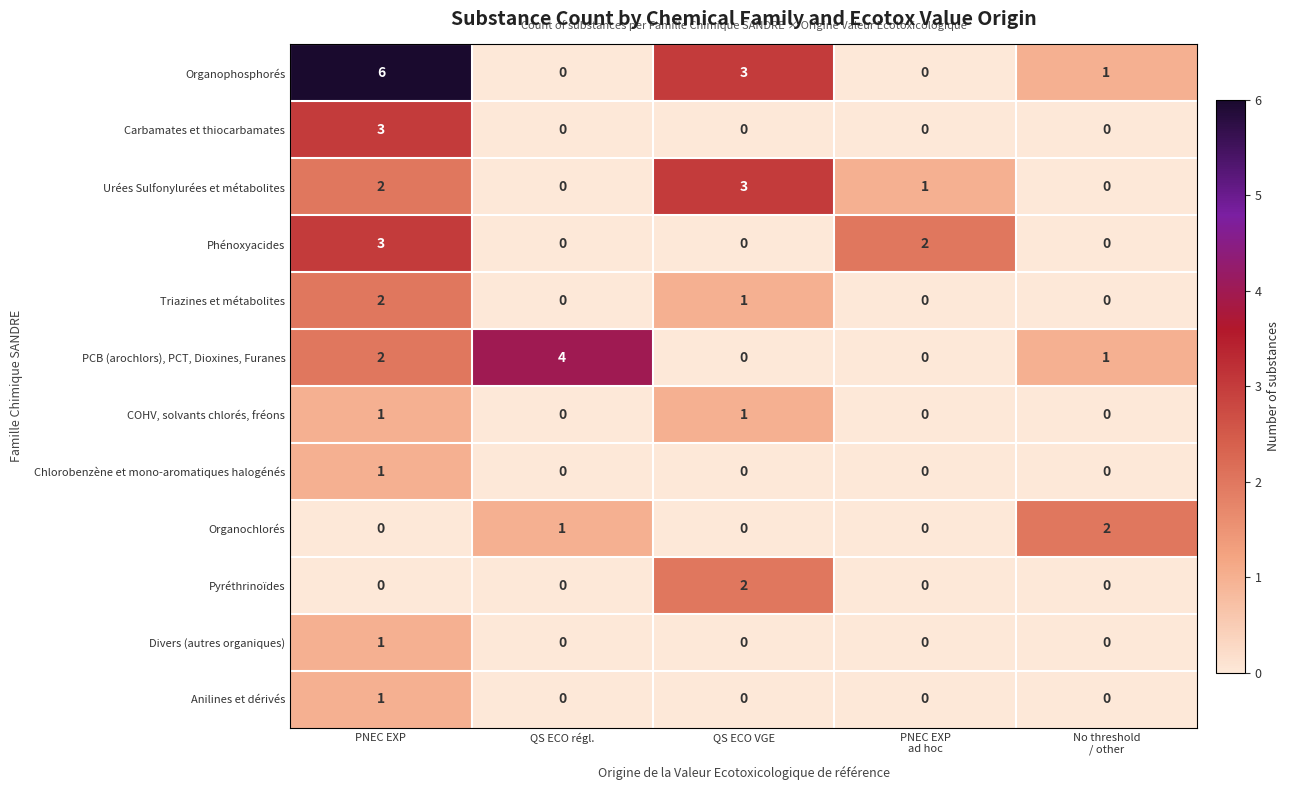

Which series has the largest range (max minus min)?

Organophosphorés